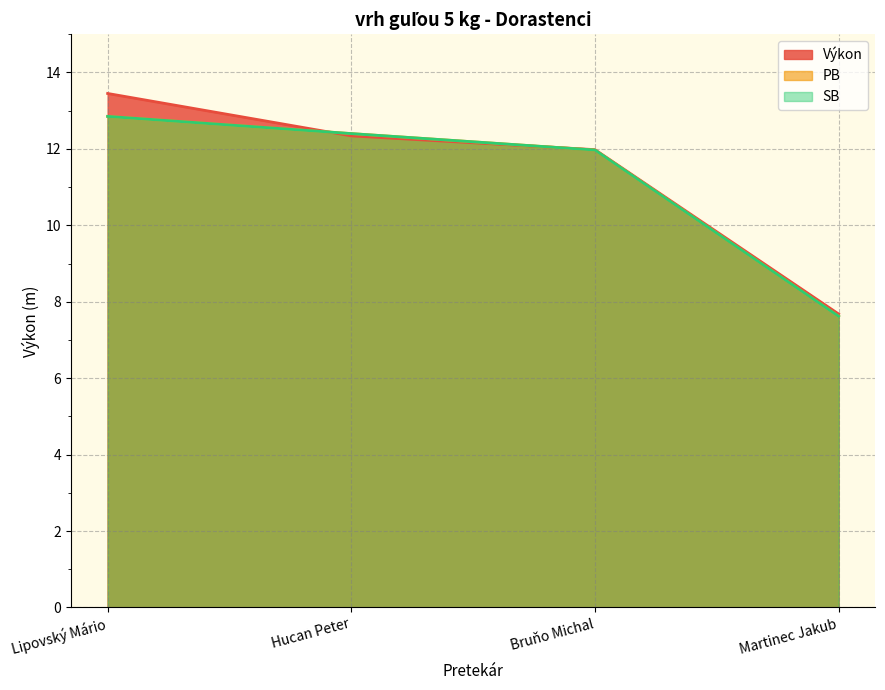

Rank the categories by Výkon value from lowest to highest.

Martinec Jakub, Bruňo Michal, Hucan Peter, Lipovský Mário